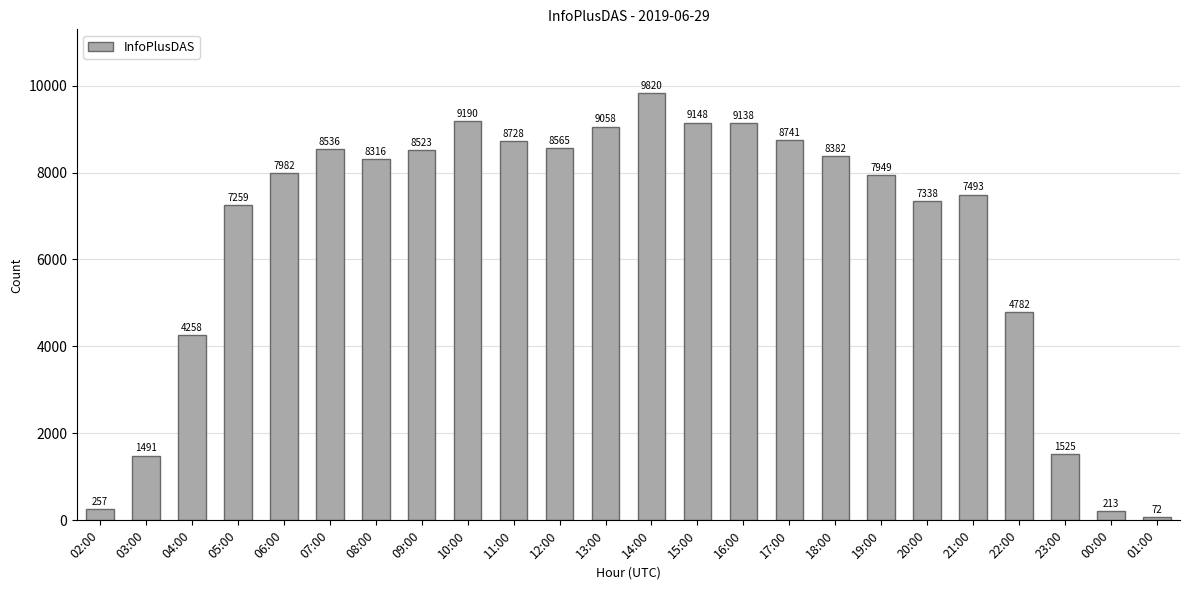

What is the change in value from 03:00 to 19:00?

+6458